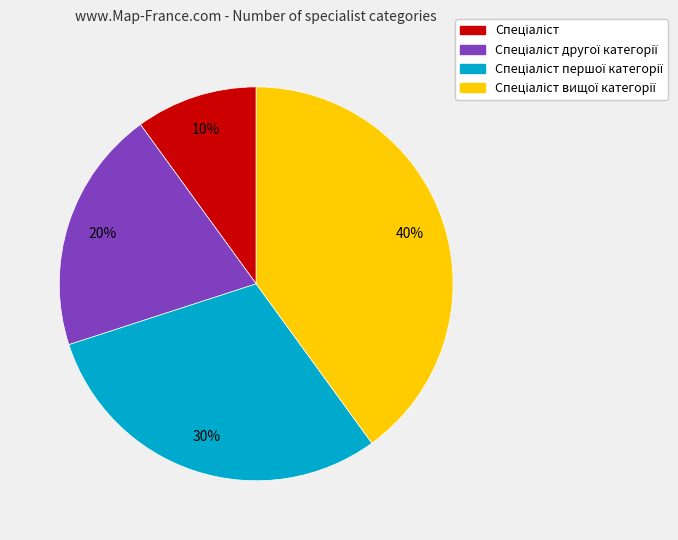

Is there a majority slice in this chart?

No